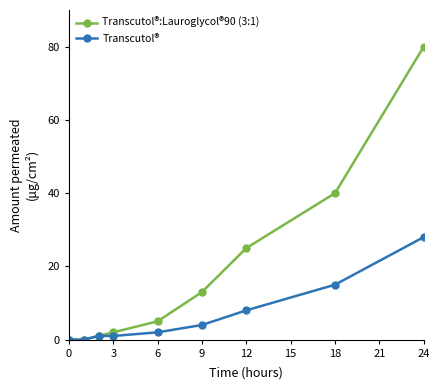

Does the chart display data point markers on the line(s)?

Yes